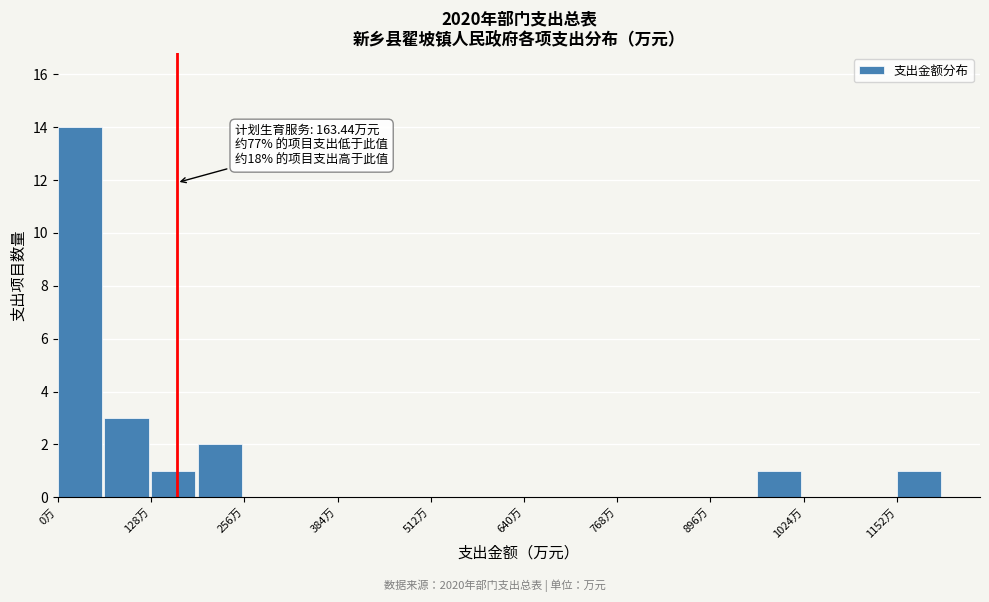

Read against the x-axis, roughly where is the centre of the tallest bar?

40